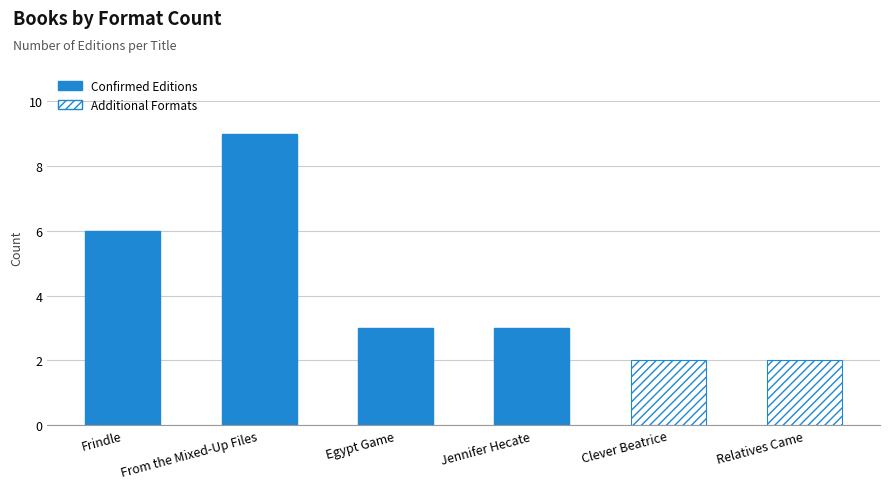

The chart shows a value of 1 at Clever Beatrice. True or false?

False